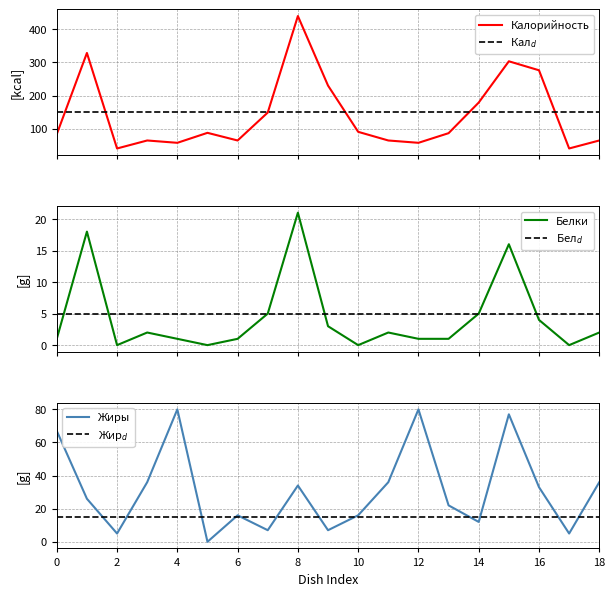

How many data points in Белки are less than 2?

9